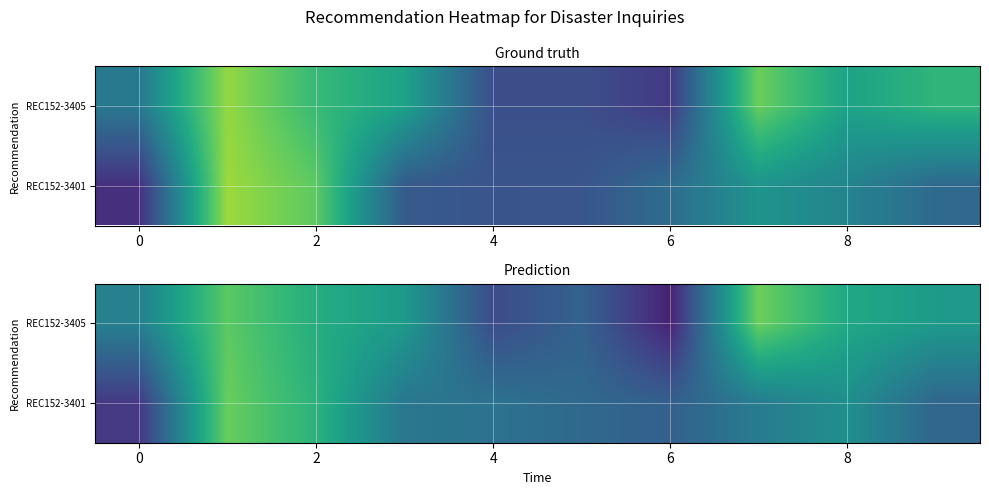

Count the number of data series in this chart.

2